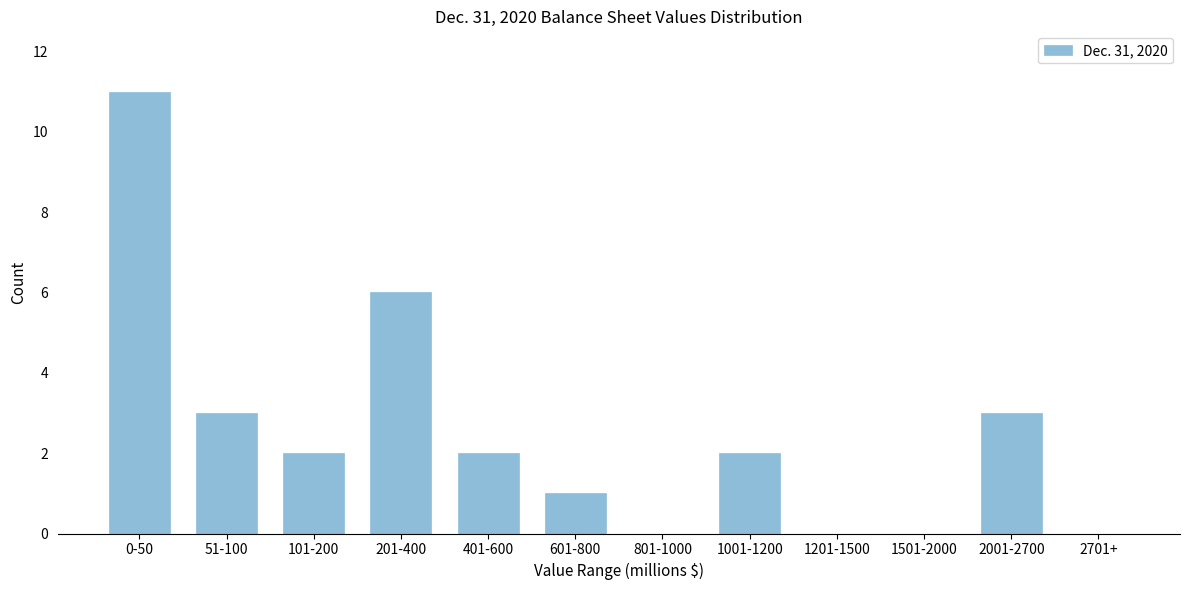

Reading left to right, extract all data points from this chart.

0-50=11	51-100=3	101-200=2	201-400=6	401-600=2	601-800=1	801-1000=0	1001-1200=2	1201-1500=0	1501-2000=0	2001-2700=3	2701+=0